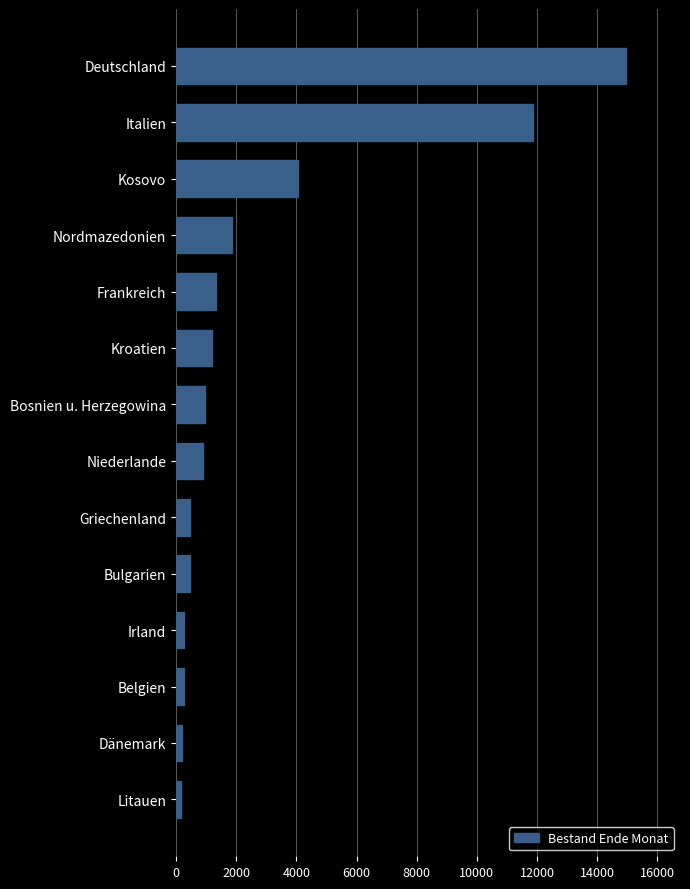

Count the number of data series in this chart.

1